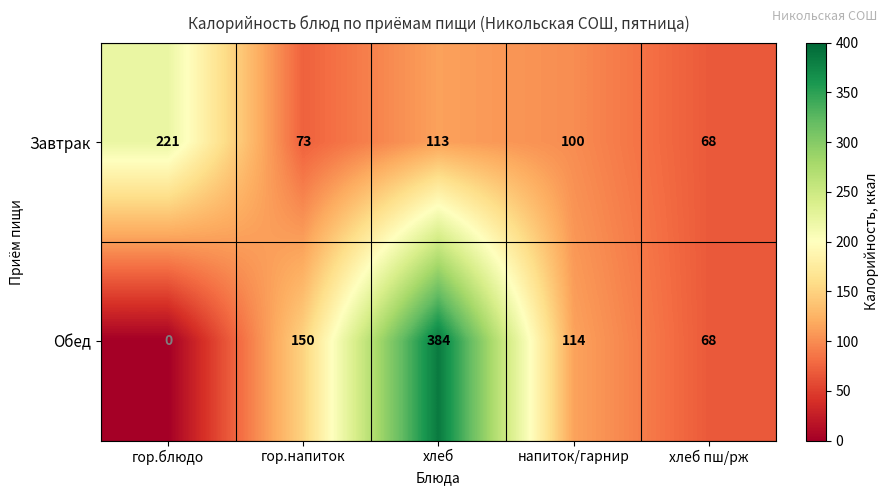

Is it true that Завтрак equals 70 at хлеб?

False